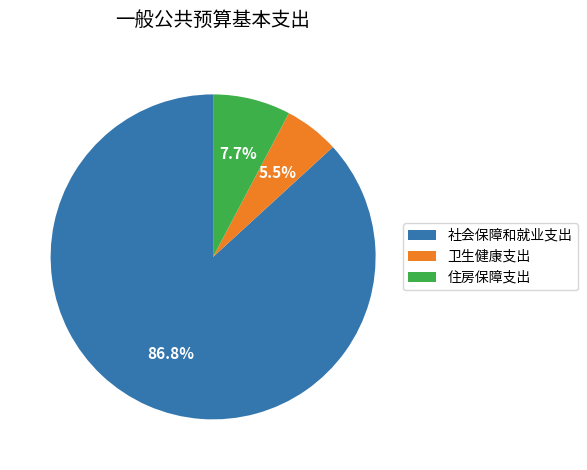

Which has a higher value, 社会保障和就业支出 or 卫生健康支出?

社会保障和就业支出